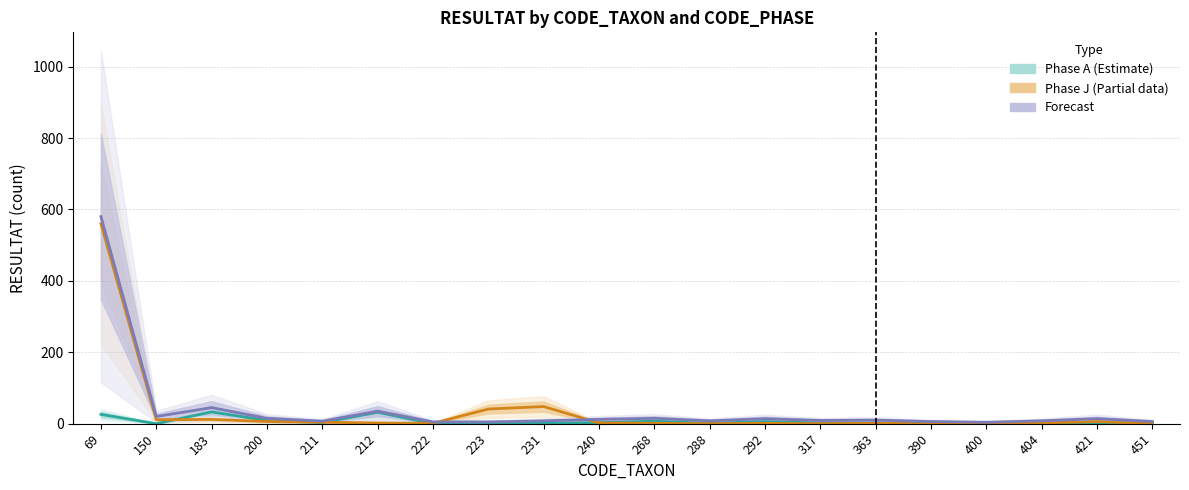

How many values in the Forecast series exceed 10?

9